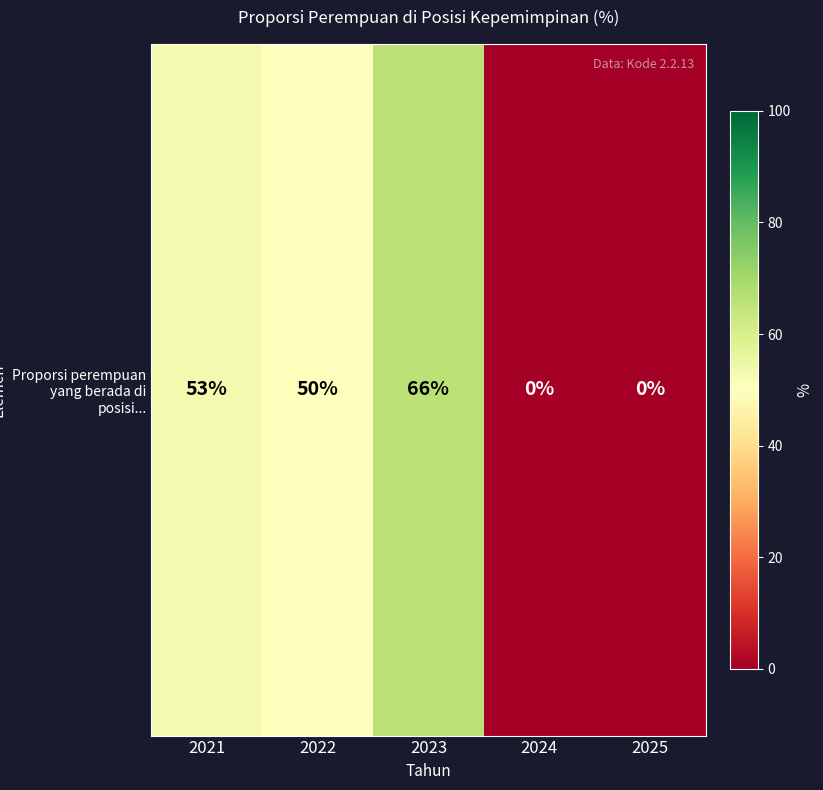

Rank the categories by value from lowest to highest.

2024, 2025, 2022, 2021, 2023